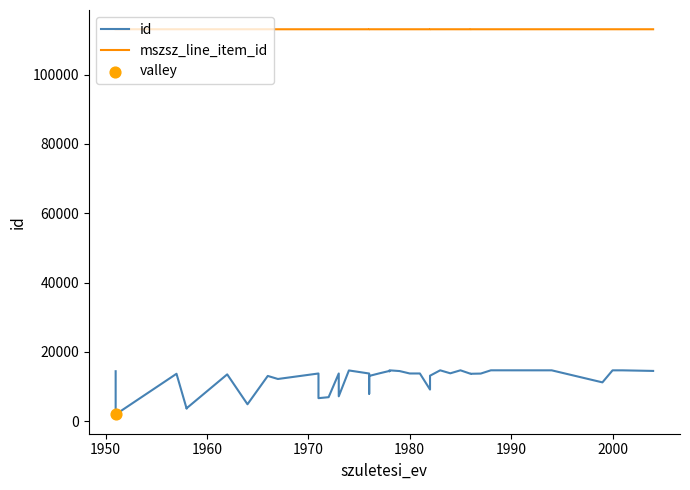

Which series reaches the maximum Y coordinate?

mszsz_line_item_id